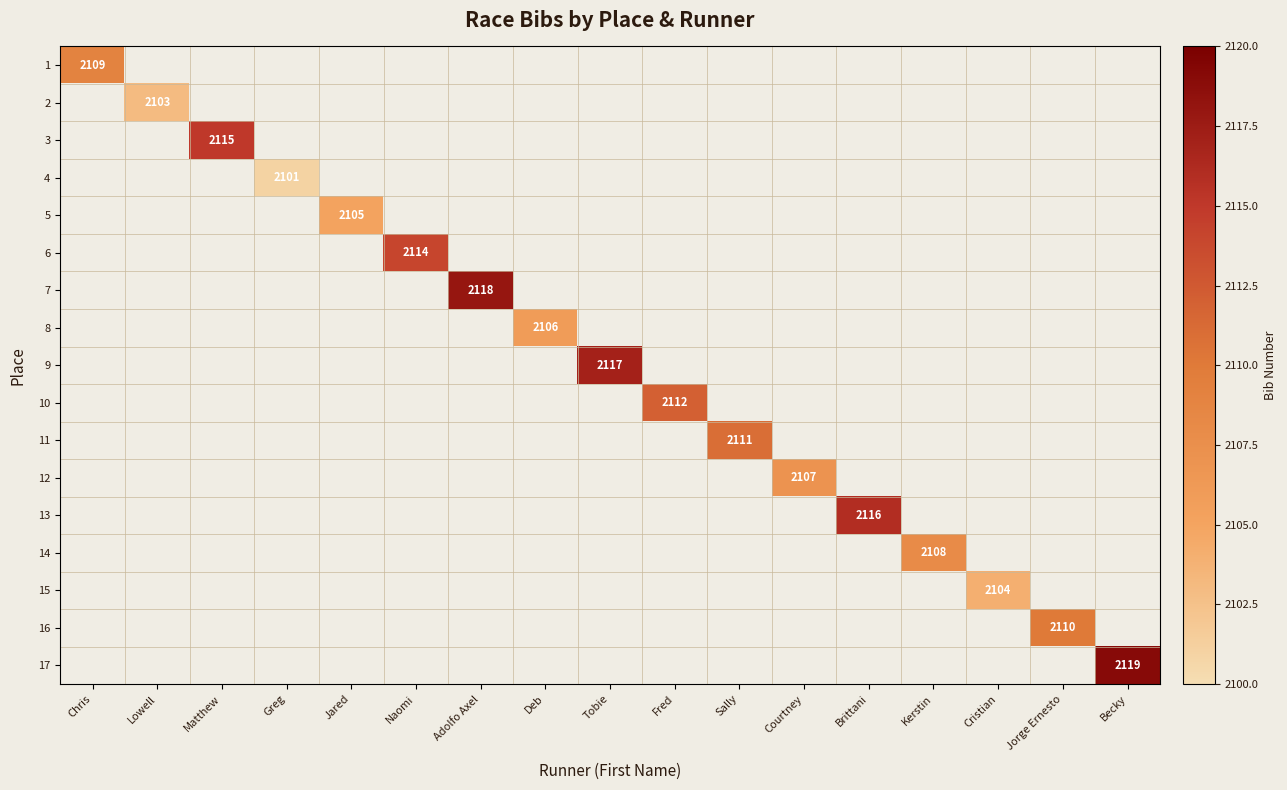

The value of 12 at Courtney is 2107. True or false?

True